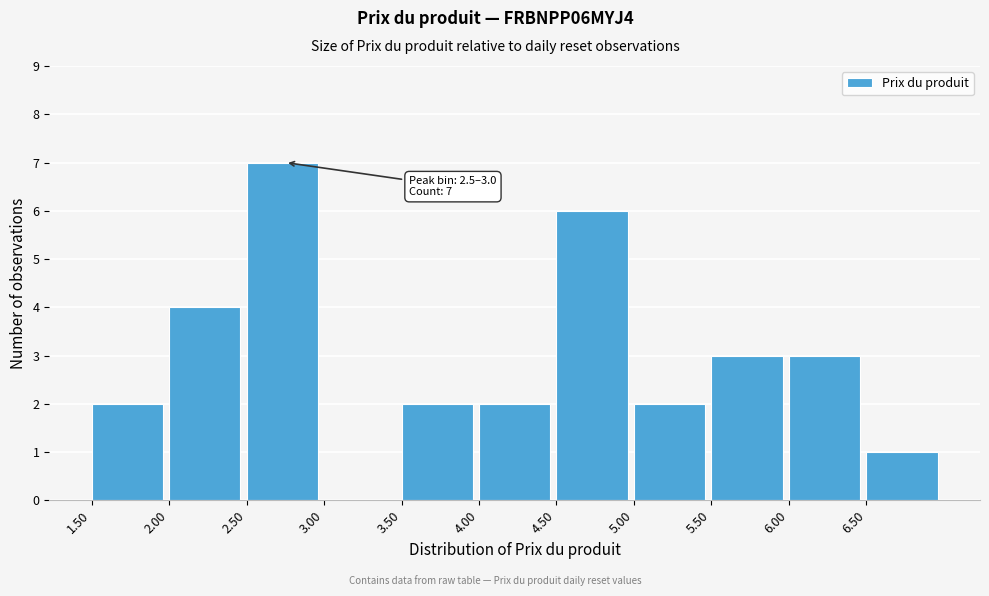

Which range on the x-axis has the tallest bar?

2.5 to 3.0